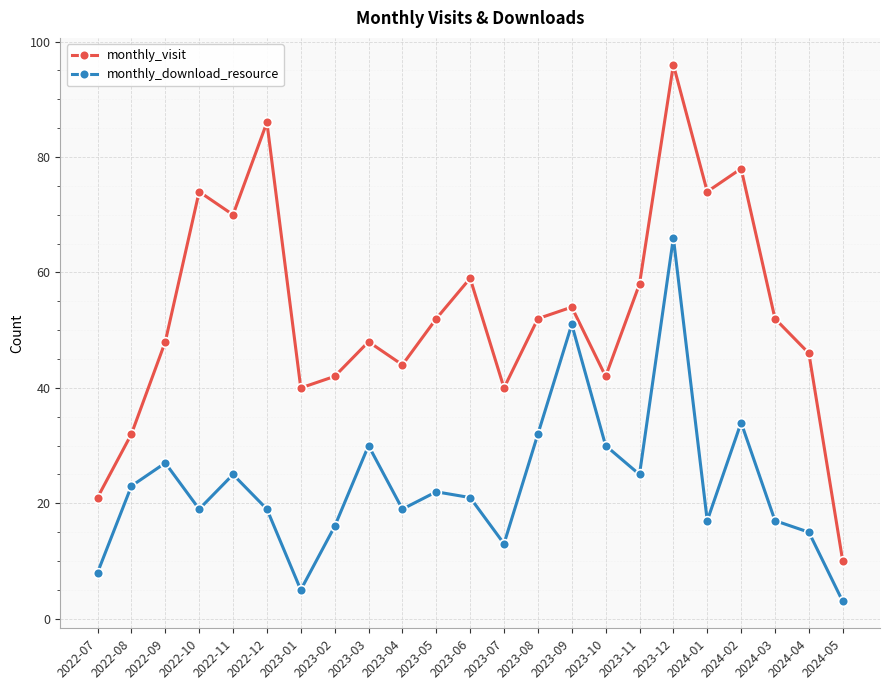

List the series in order of their overall mean, highest first.

monthly_visit, monthly_download_resource